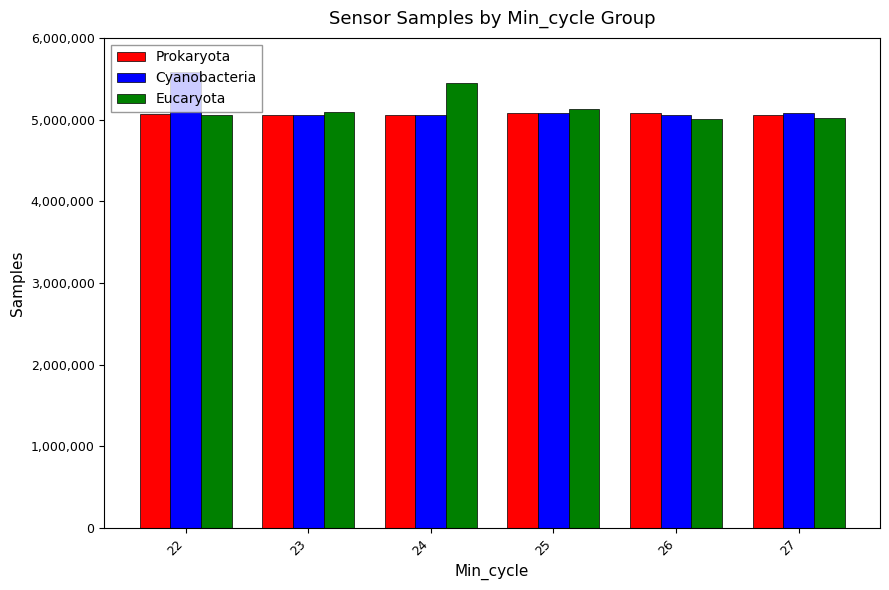

How many bars are there in total?

18